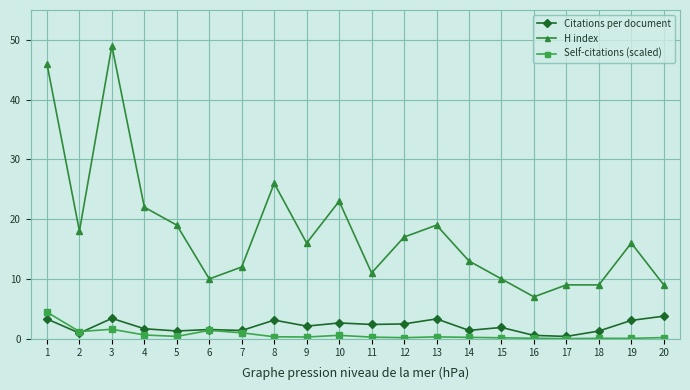

Which series changed the most between 1 and 18?

H index